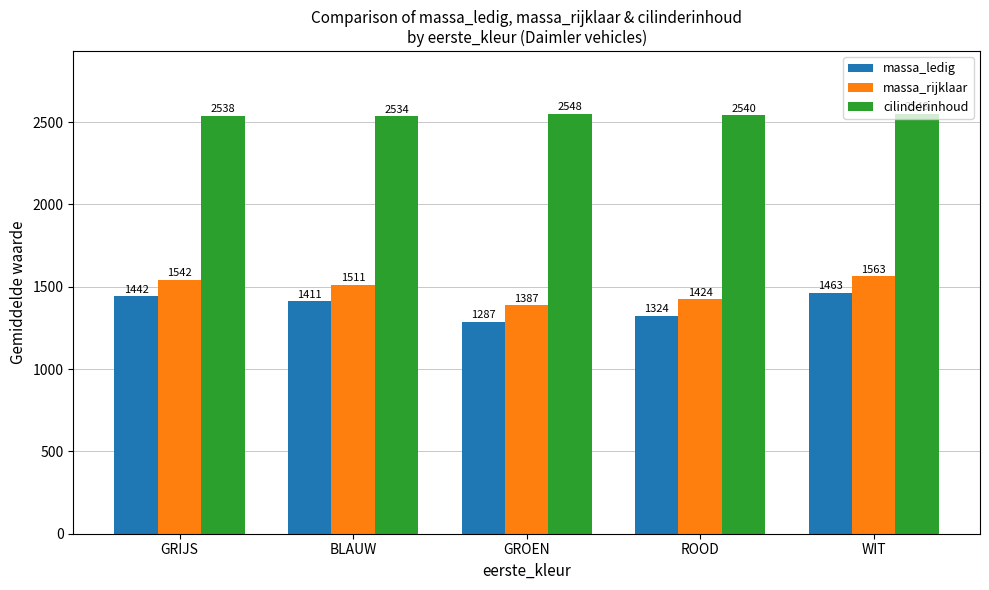

What is the sum of the massa_ledig values at ROOD and BLAUW?

2735